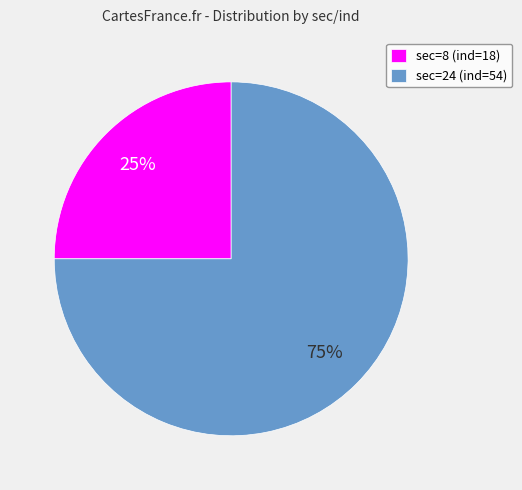

How many segments does this pie chart have?

2